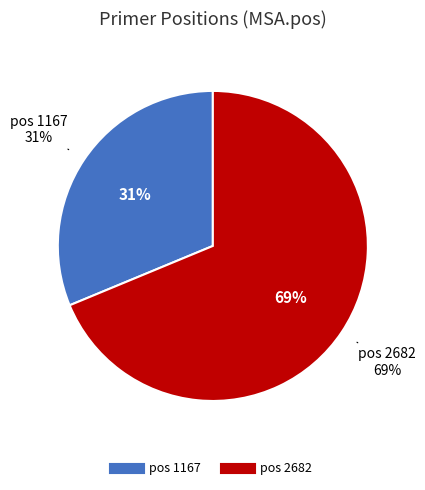

Is there a majority slice in this chart?

Yes